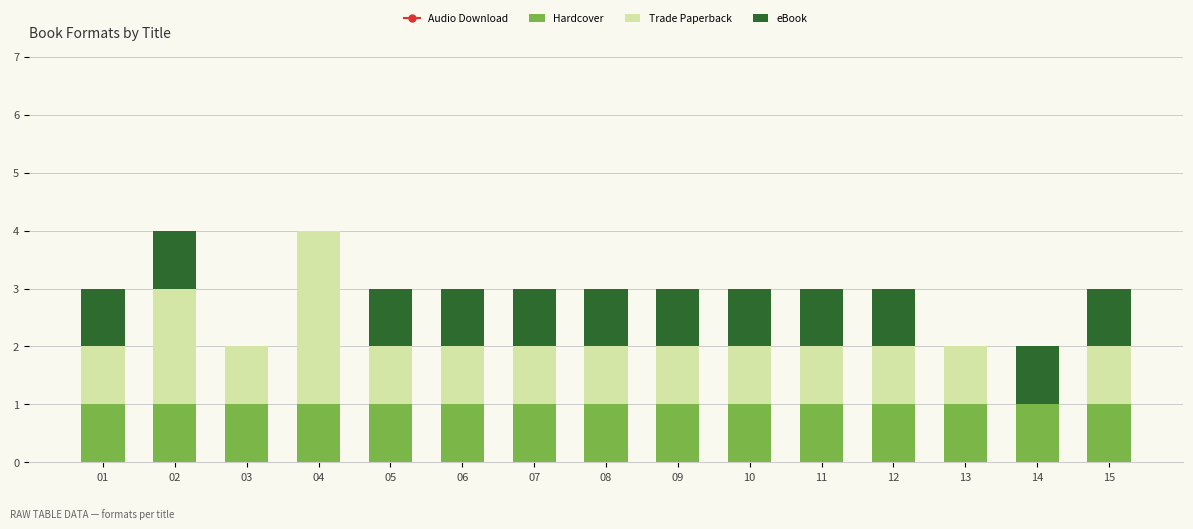

The Hardcover series shows 1 at 07. True or false?

True